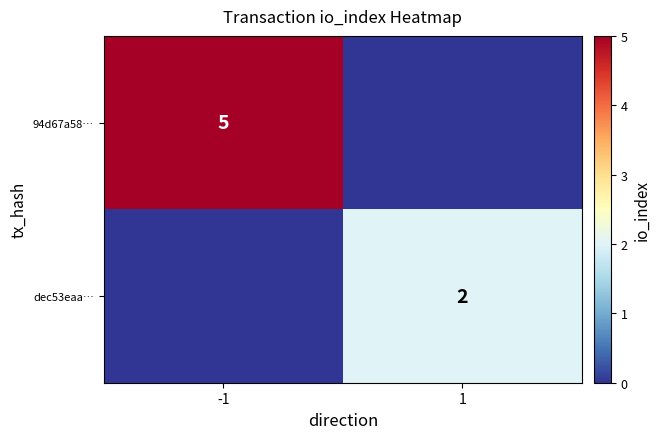

True or false: dec53eaa… has a value of 2 at 1.

True